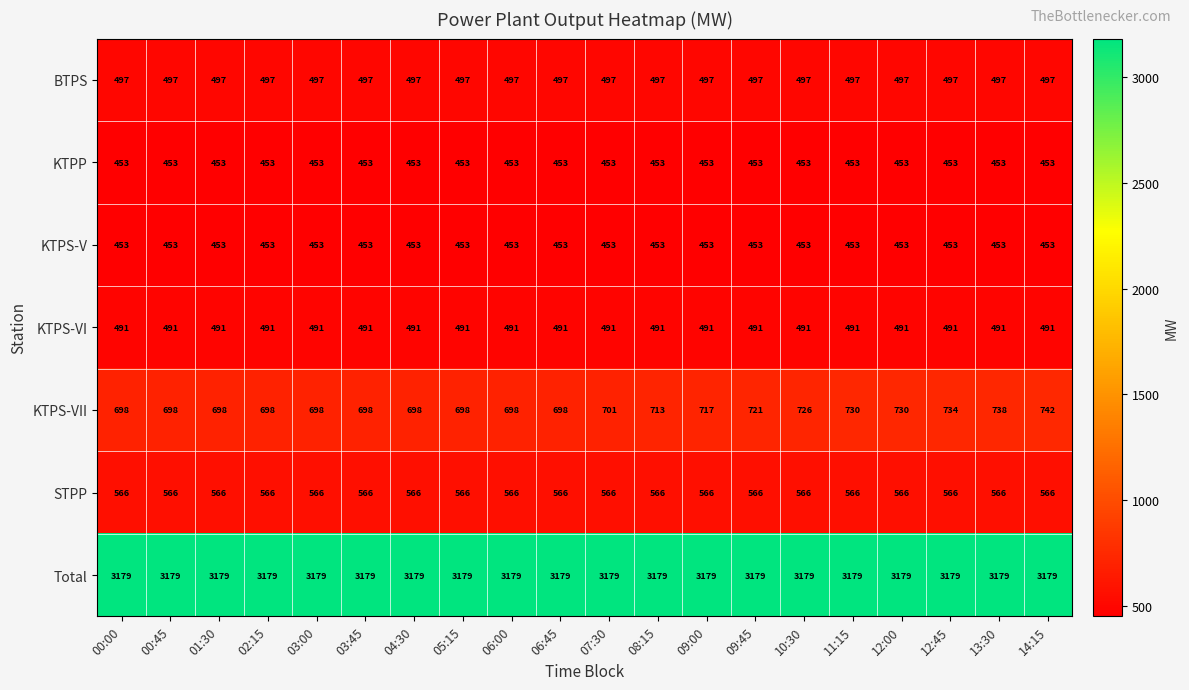

True or false: KTPS-VI has a value of 852 at 05:15.

False